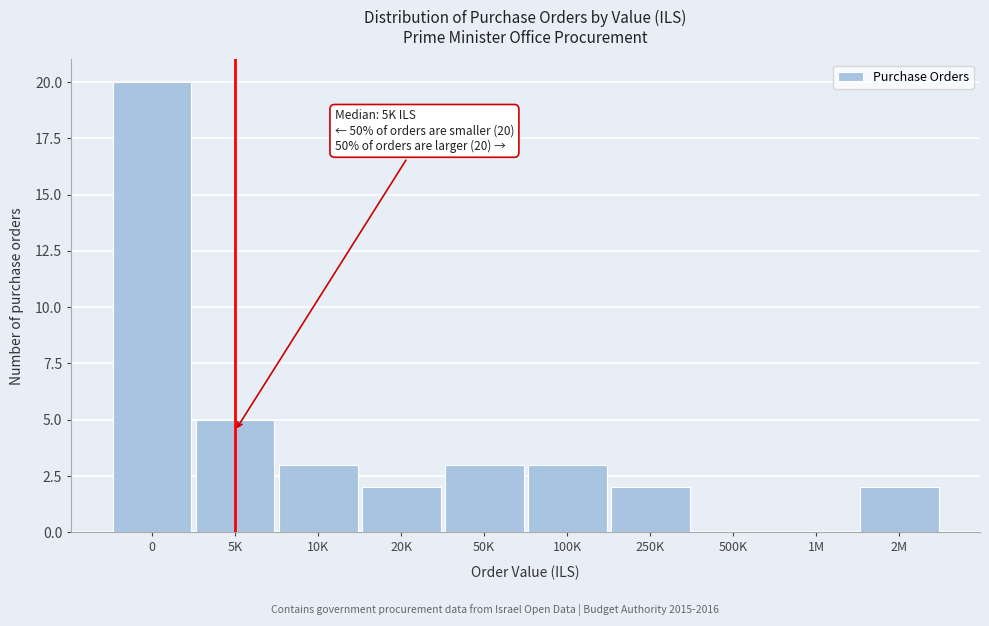

Reading right to left, what are all the values shown in this chart?

2M=2	1M=0	500K=0	250K=2	100K=3	50K=3	20K=2	10K=3	5K=5	0=20